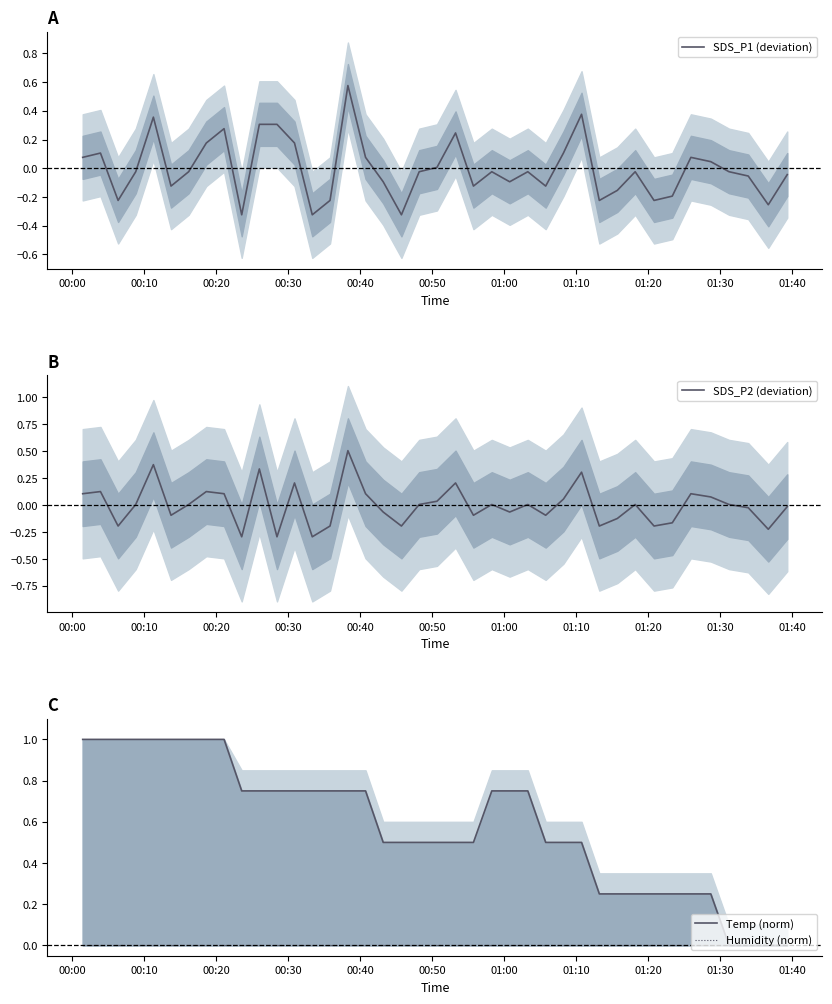

How many distinct data groups are displayed?

4